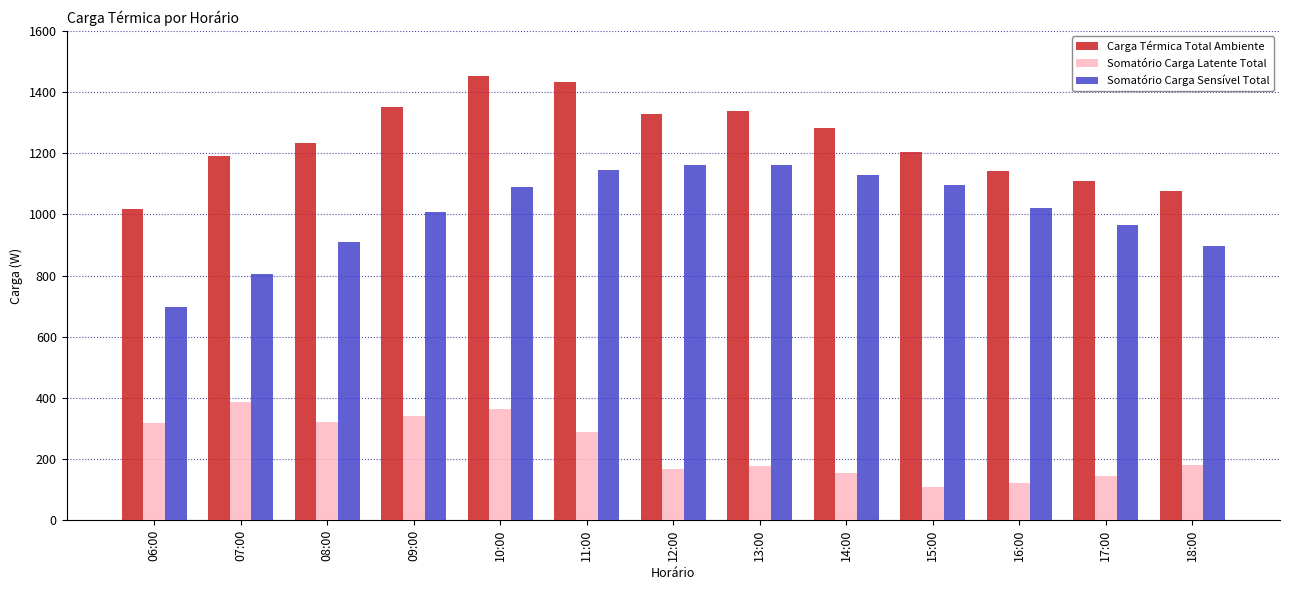

What is the label of the 3rd bar from the right?

16:00